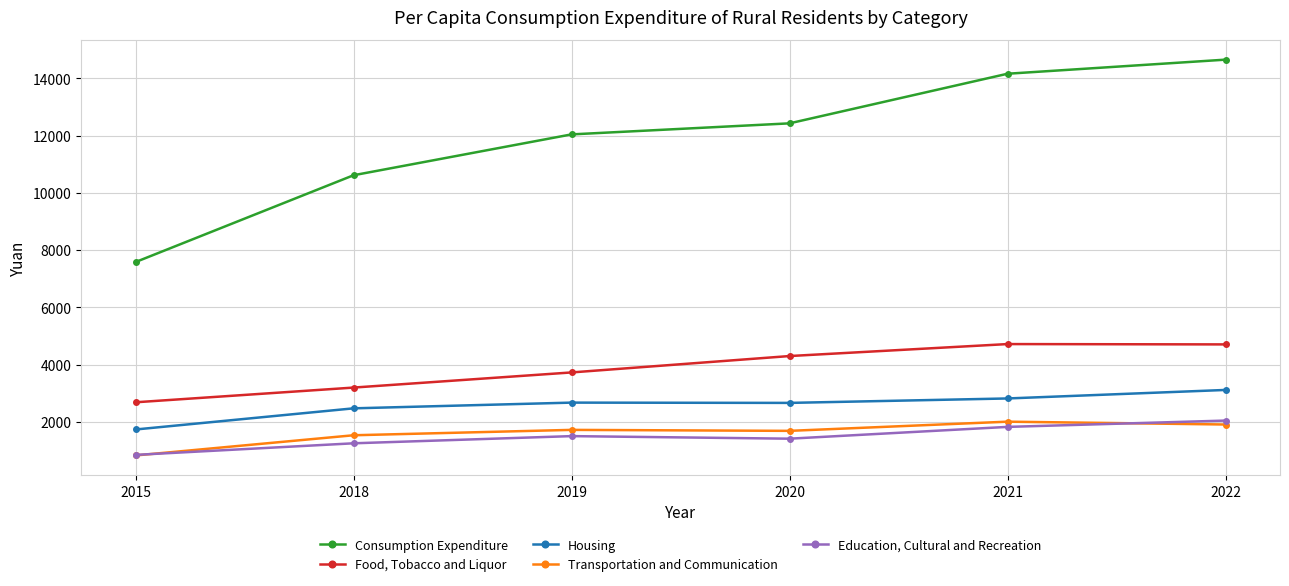

What is the difference between the second highest and minimum values in the Housing series?

1084.5